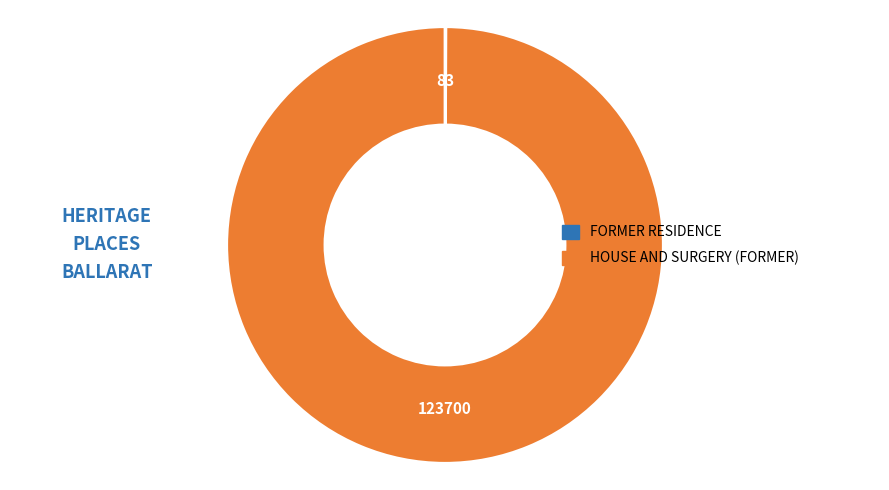

The HOUSE AND SURGERY (FORMER) slice represents 88% of the pie. True or false?

False